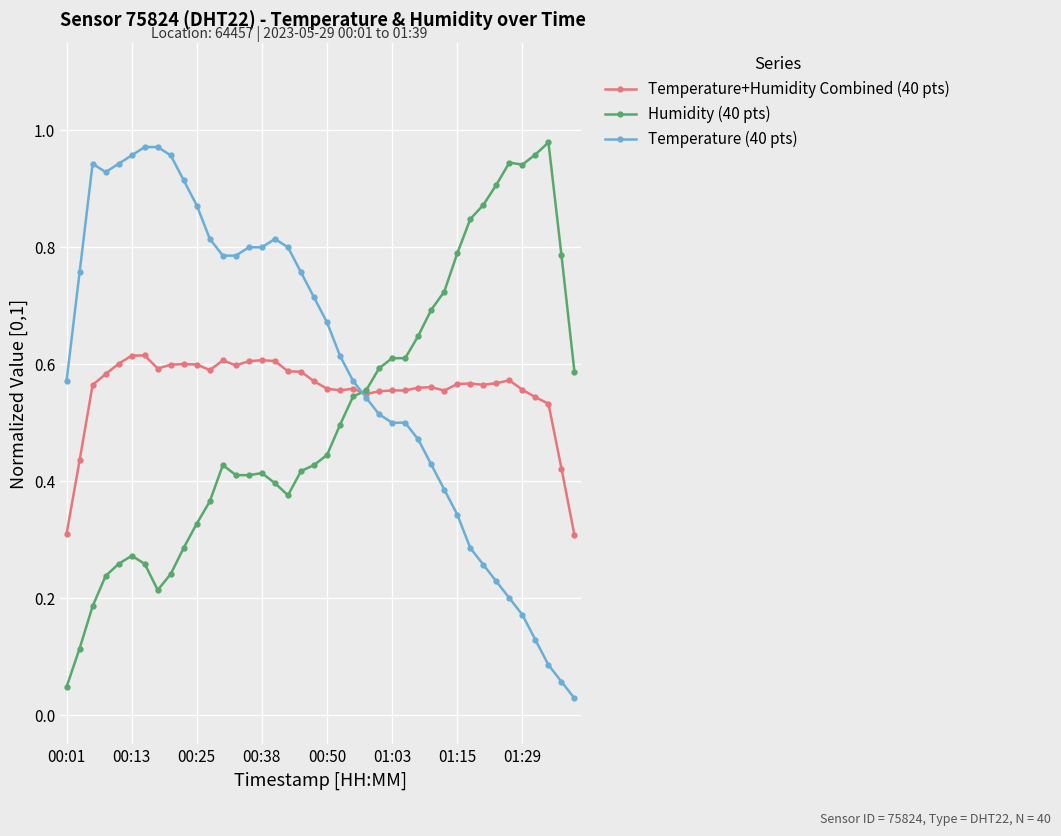

Which series ends up on top after the final intersection of Temperature (40 pts) and Humidity (40 pts)?

Humidity (40 pts)